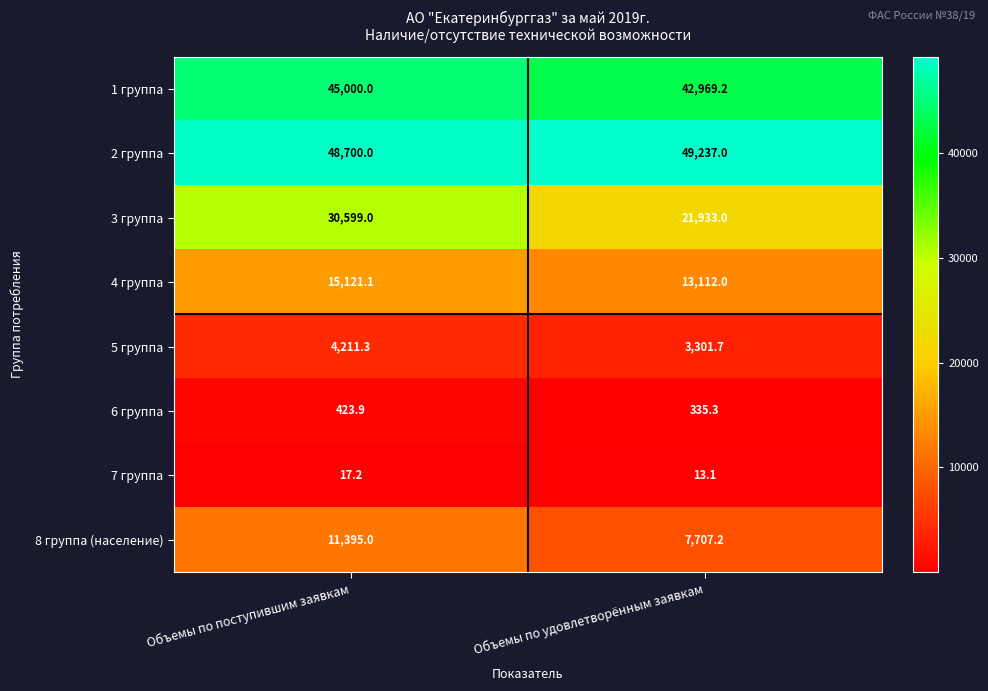

What is the average value of the 5 группа series?

3756.5